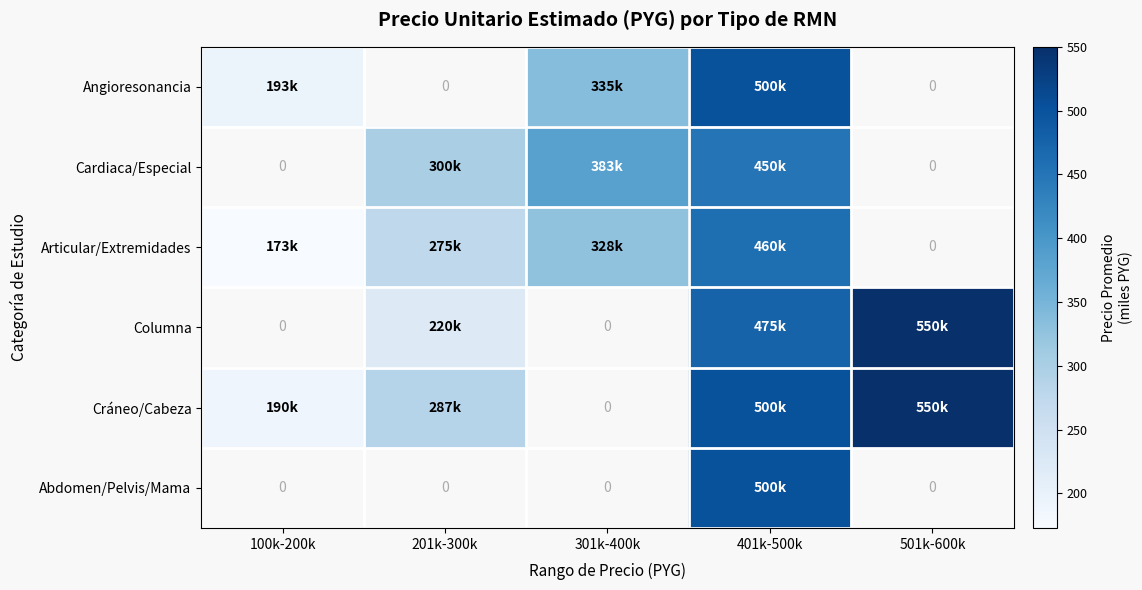

True or false: Abdomen/Pelvis/Mama has a value of 500.0 at 401k-500k.

True